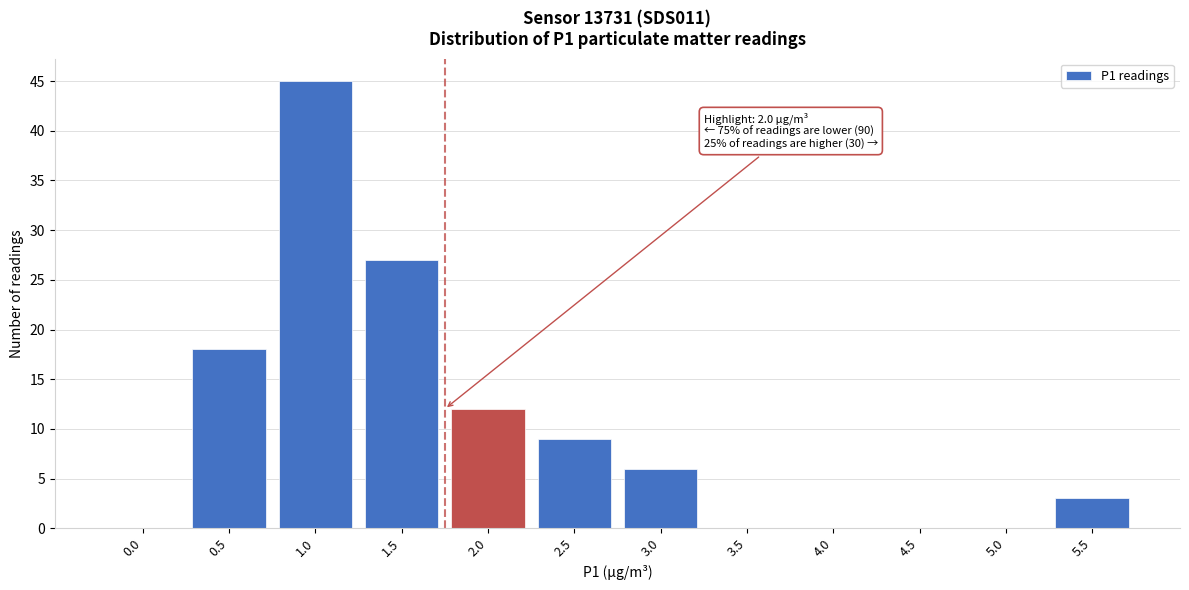

Reading left to right, extract all data points from this chart.

0.0=0	0.5=18	1.0=45	1.5=27	2.0=12	2.5=9	3.0=6	3.5=0	4.0=0	4.5=0	5.0=0	5.5=3